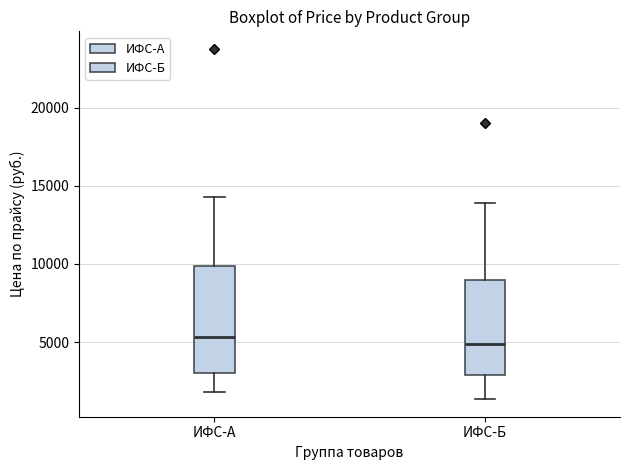

Which box is the tallest, from its lower edge to its upper edge?

ИФС-А